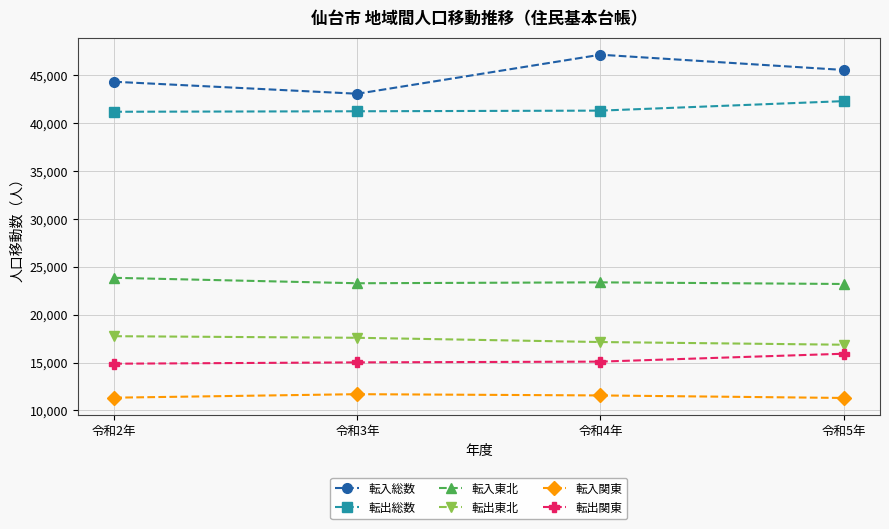

Is it true that 転出関東 equals 15919 at 令和5年?

True